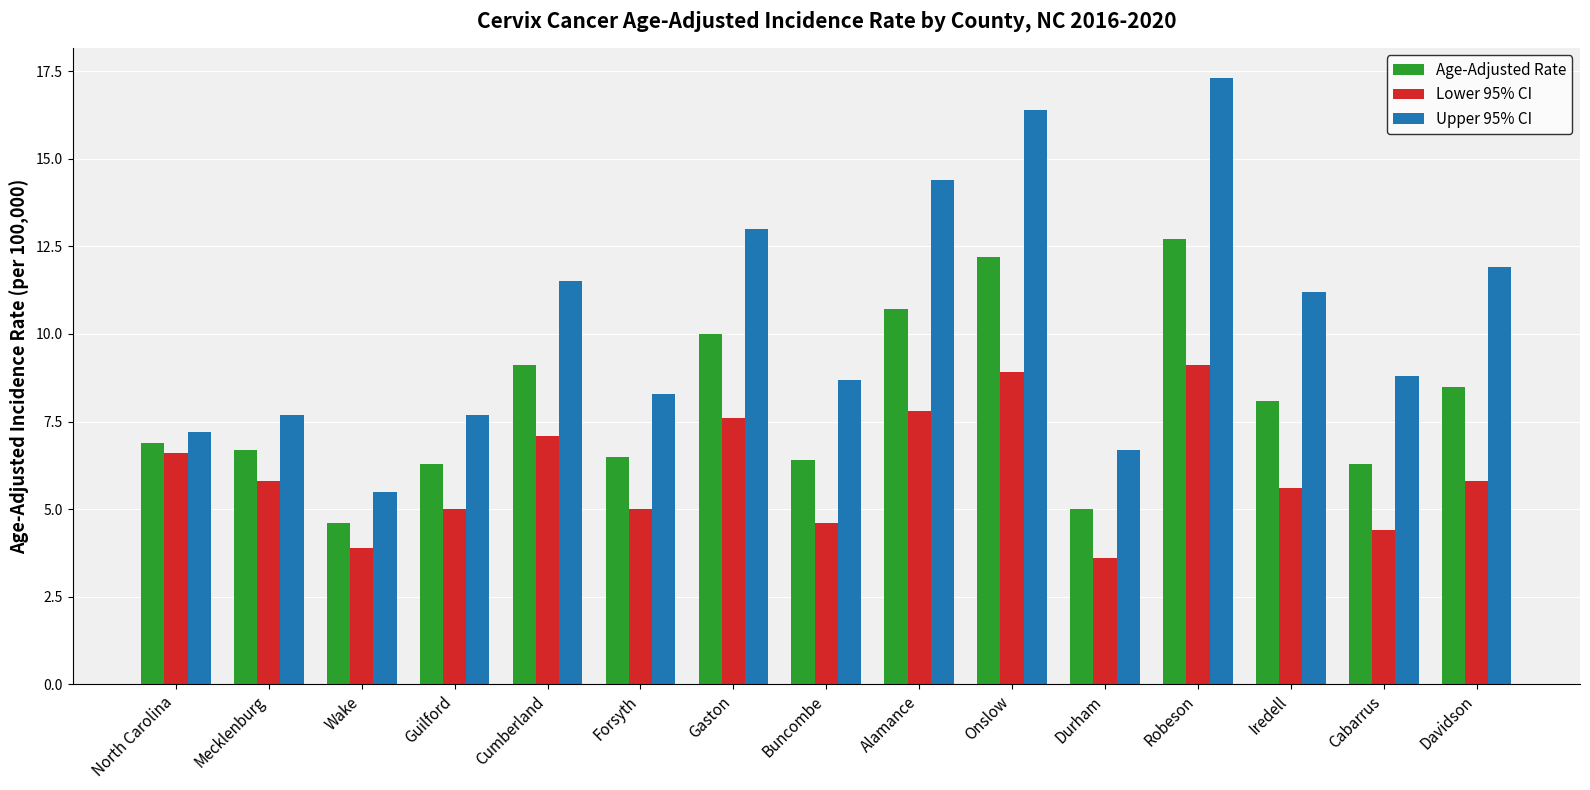

At which category is the sum across all series the highest?

Robeson